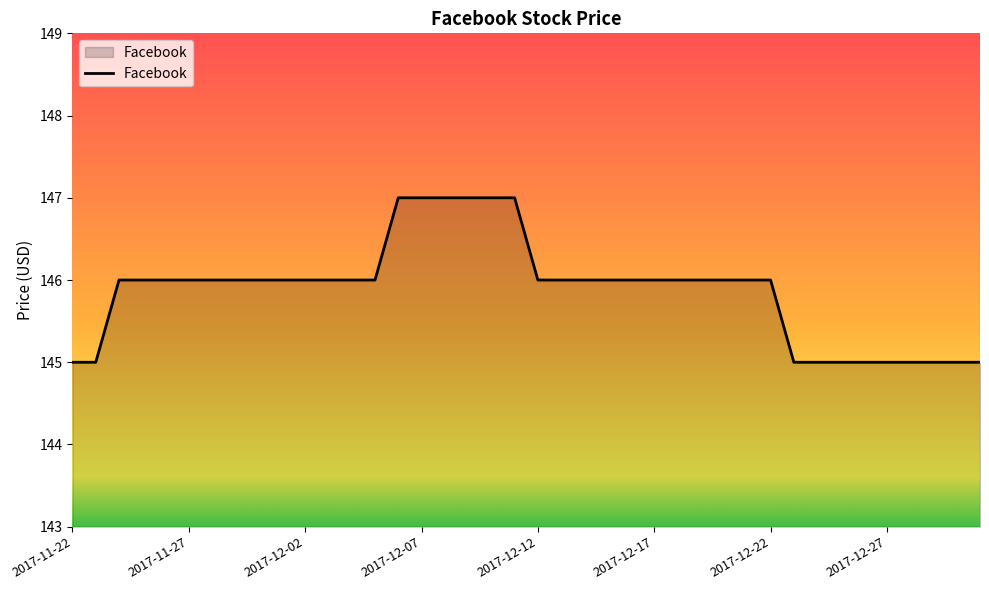

What is the maximum value shown in the chart?

147